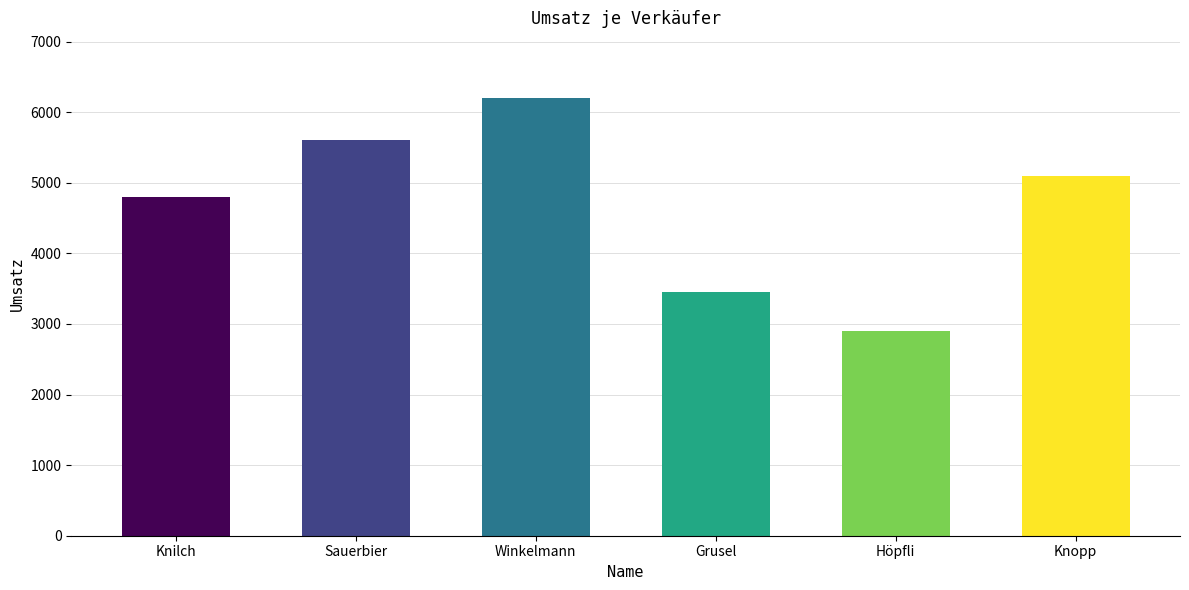

Reading left to right, what are all the values shown in this chart?

Knilch=4800	Sauerbier=5600	Winkelmann=6200	Grusel=3450	Höpfli=2900	Knopp=5100